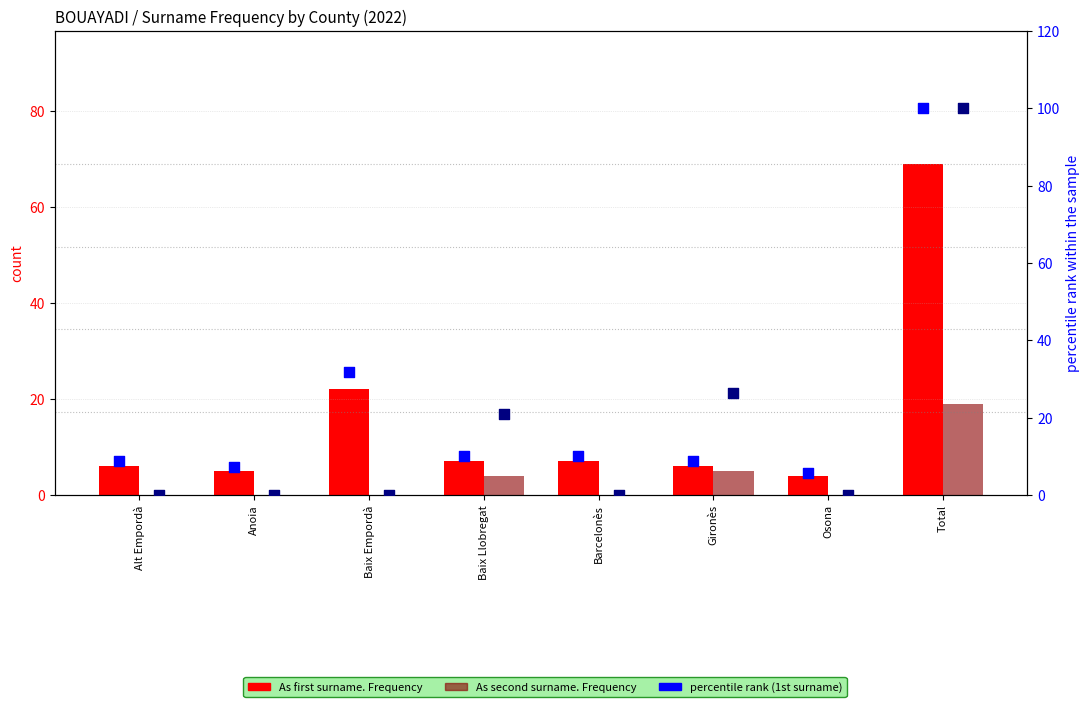

At which category is the sum across all series the highest?

Total